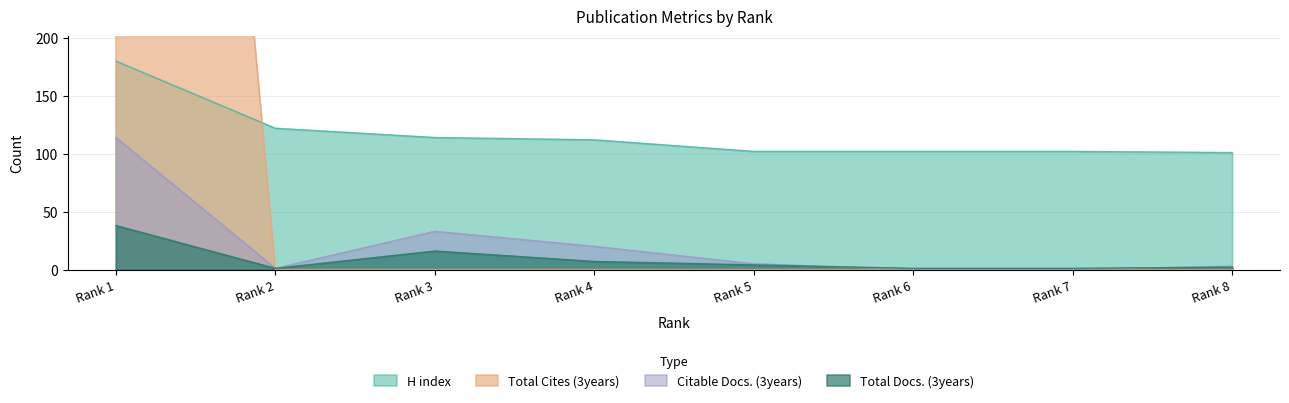

How many times do H index and Total Cites (3years) cross each other?

1